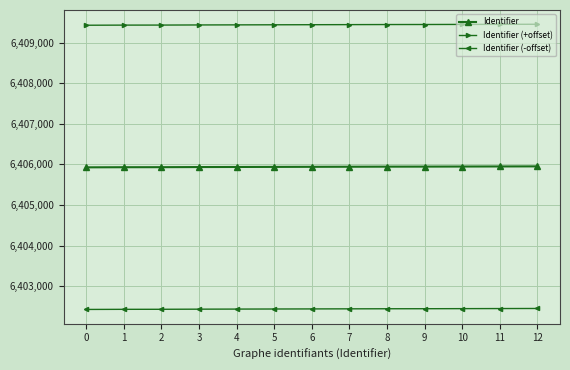

List the series in order of their overall mean, highest first.

Identifier (+offset), Identifier, Identifier (-offset)